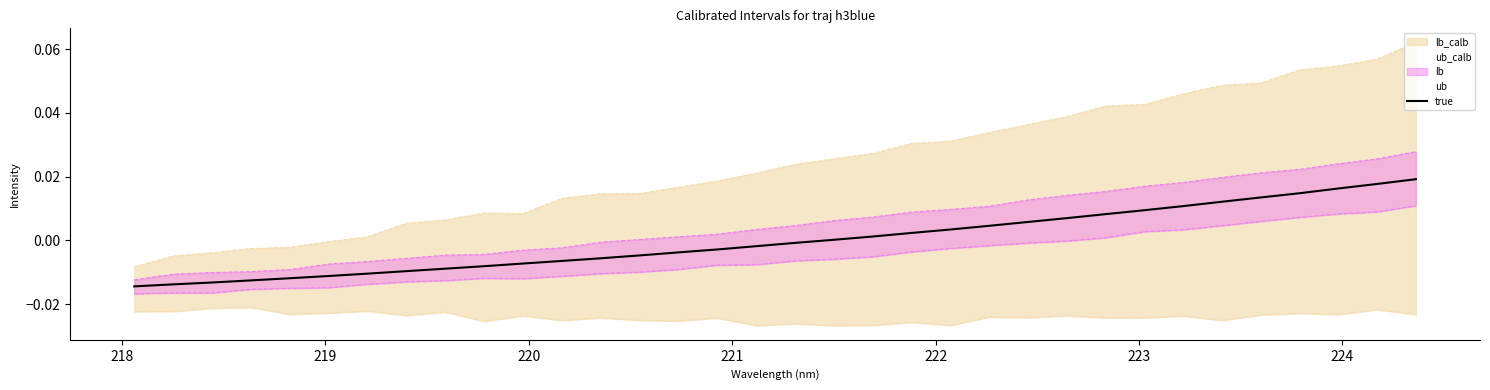

Does the chart have visible grid lines?

No